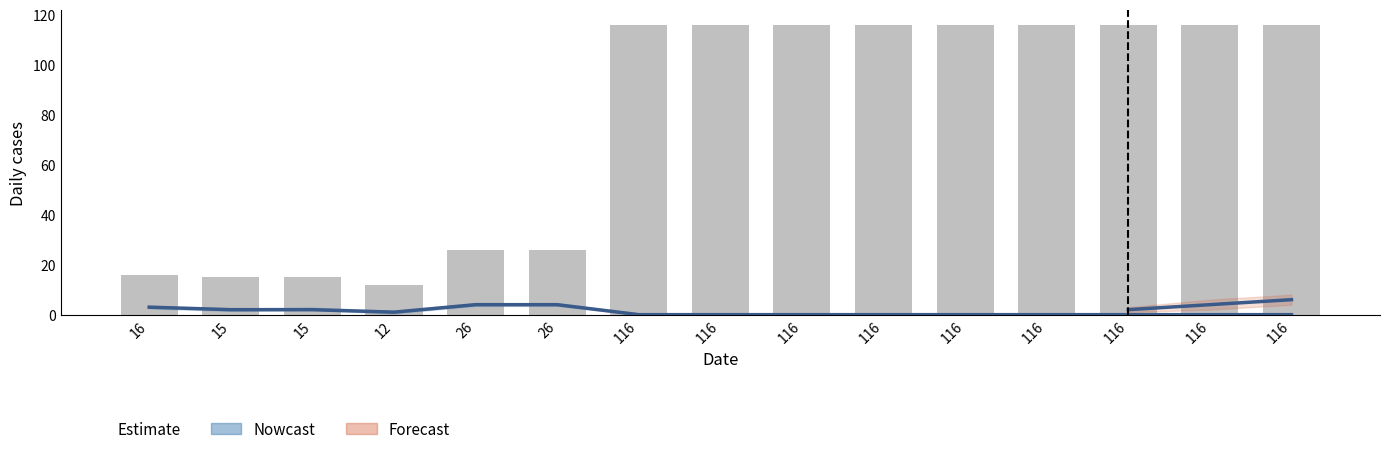

What is the sum of all values?

1154